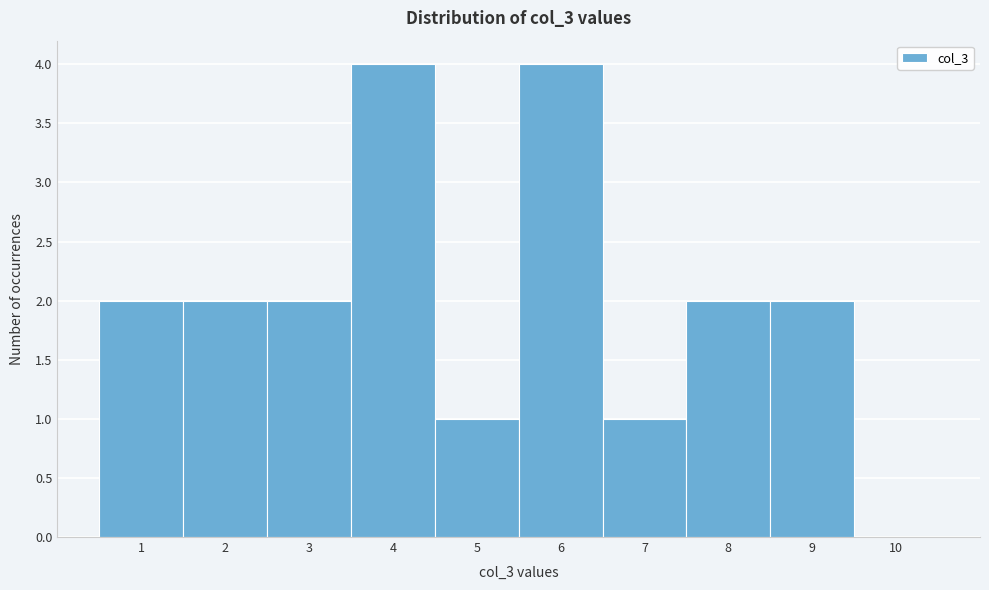

What is the height of the bar covering 4.5 to 5.5 on the x-axis? The values are not printed on the chart, so give them approximately, as read against the axis.

1